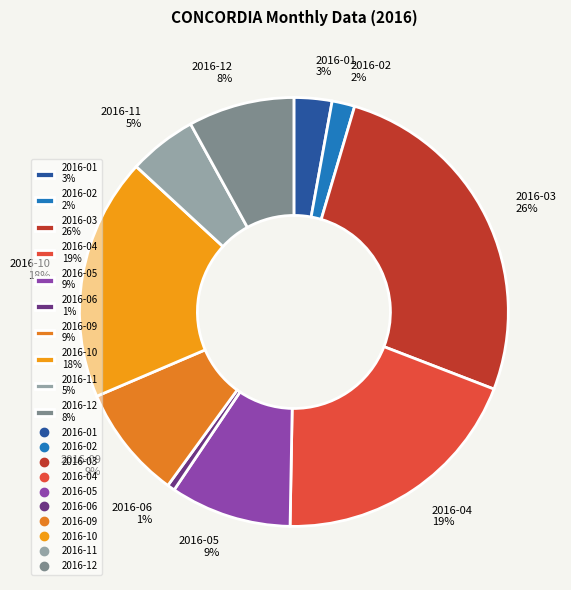

How many segments does this pie chart have?

10